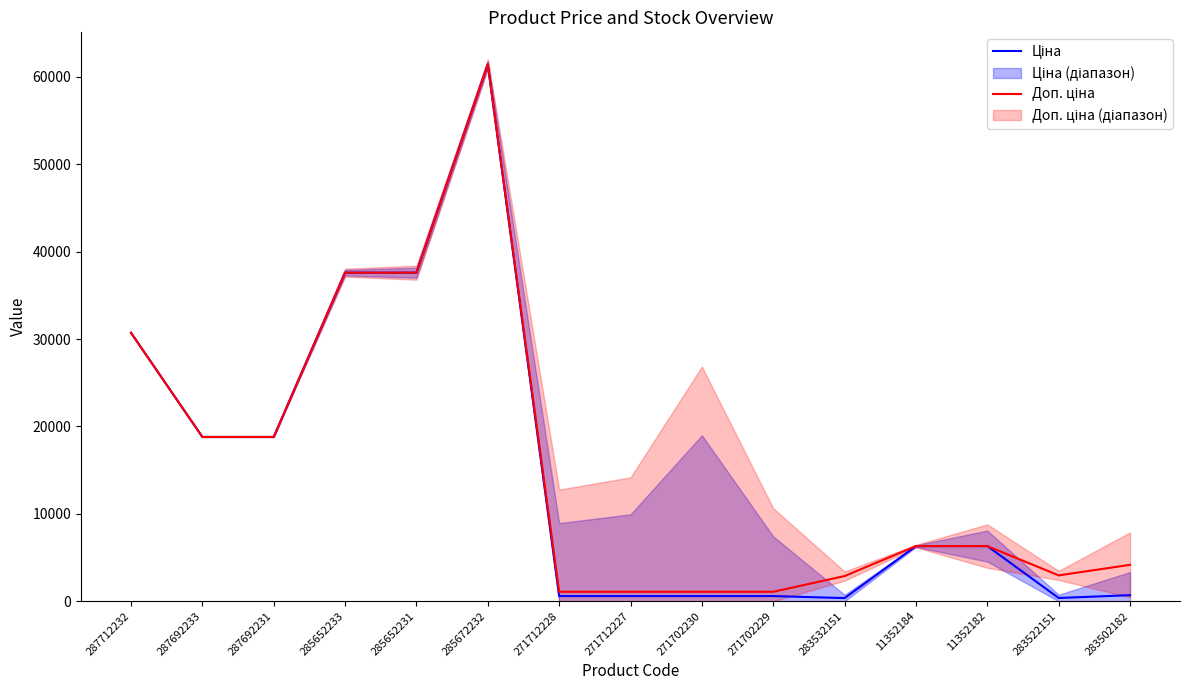

How many interior local valleys does the Доп. ціна series have?

1